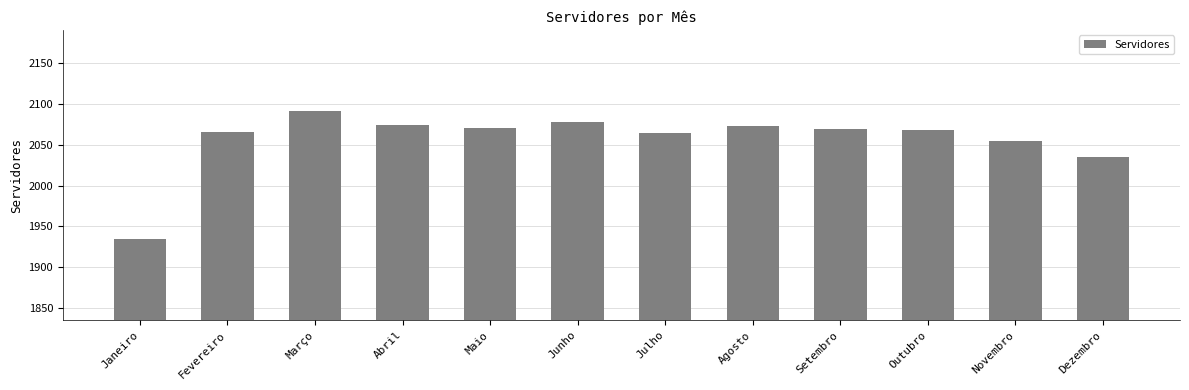

What is the label of the 10th bar from the right?

Março